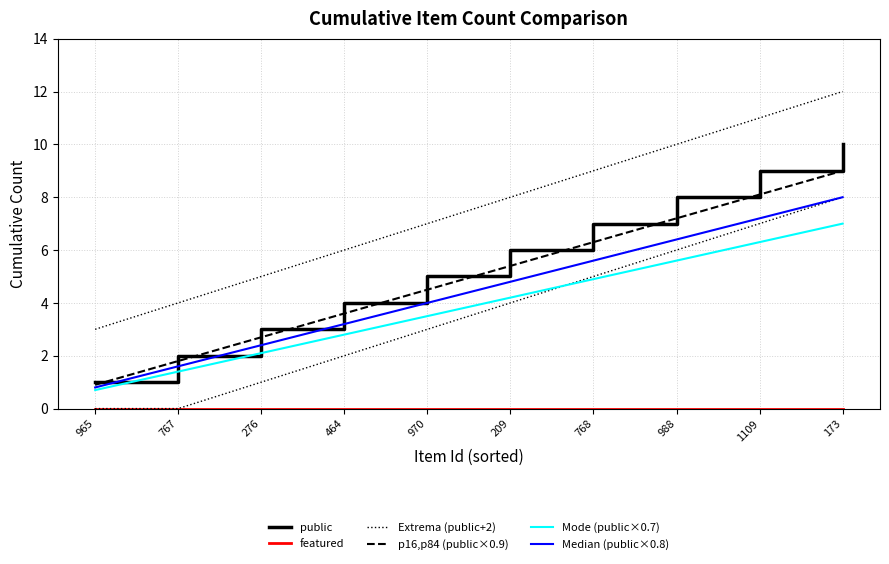

True or false: public and Extrema (public+2) intersect in this chart.

False